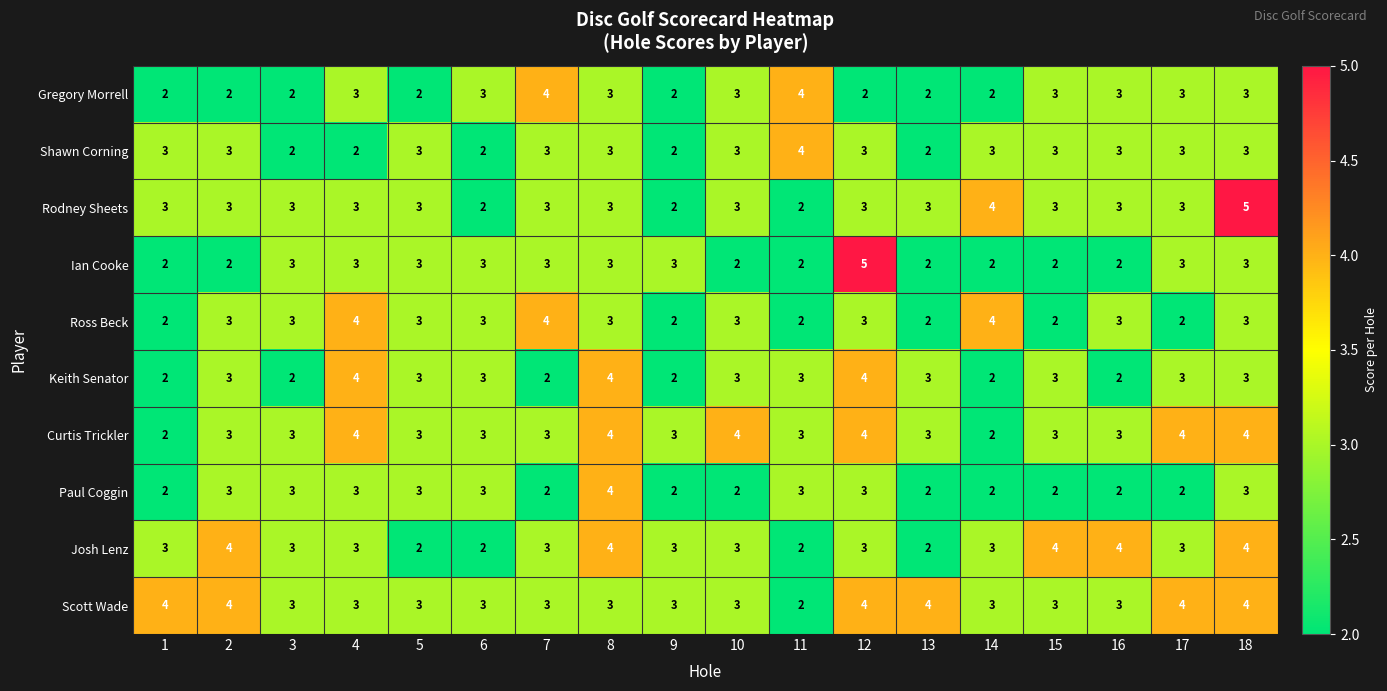

Which series changed the most between 3 and 4?

Keith Senator